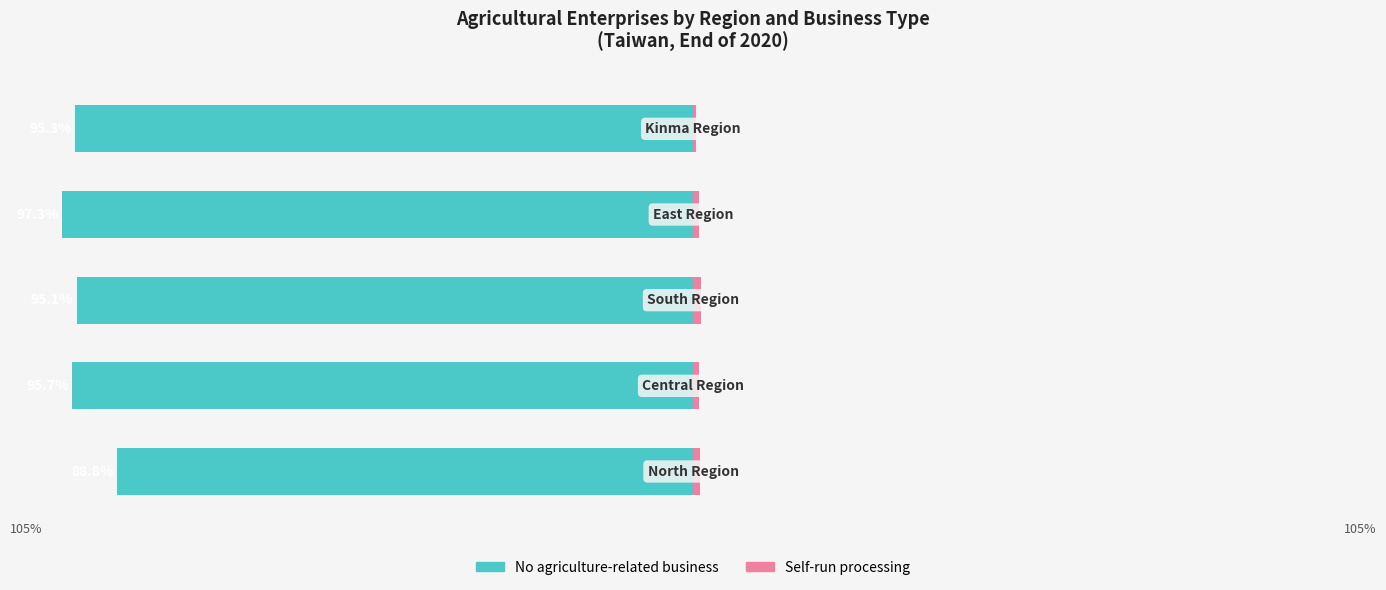

Reading left to right, list all the values displayed in this chart.

No agriculture-related business: -88.8	-95.7	-95.1	-97.3	-95.3
Self-run processing: 1.0	0.9	1.2	0.9	0.5